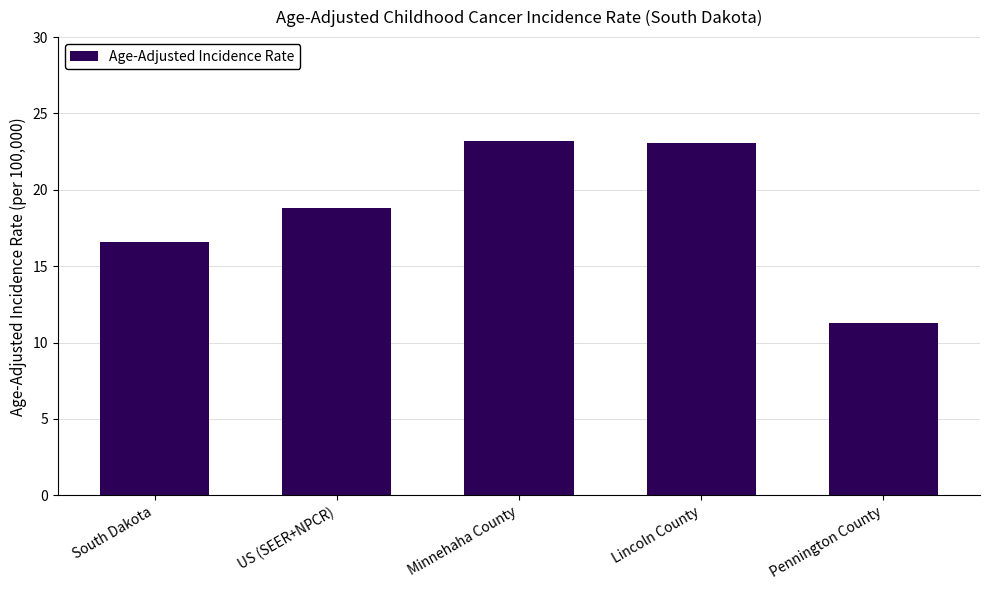

What is the difference between the values at Pennington County and US (SEER+NPCR)?

7.5